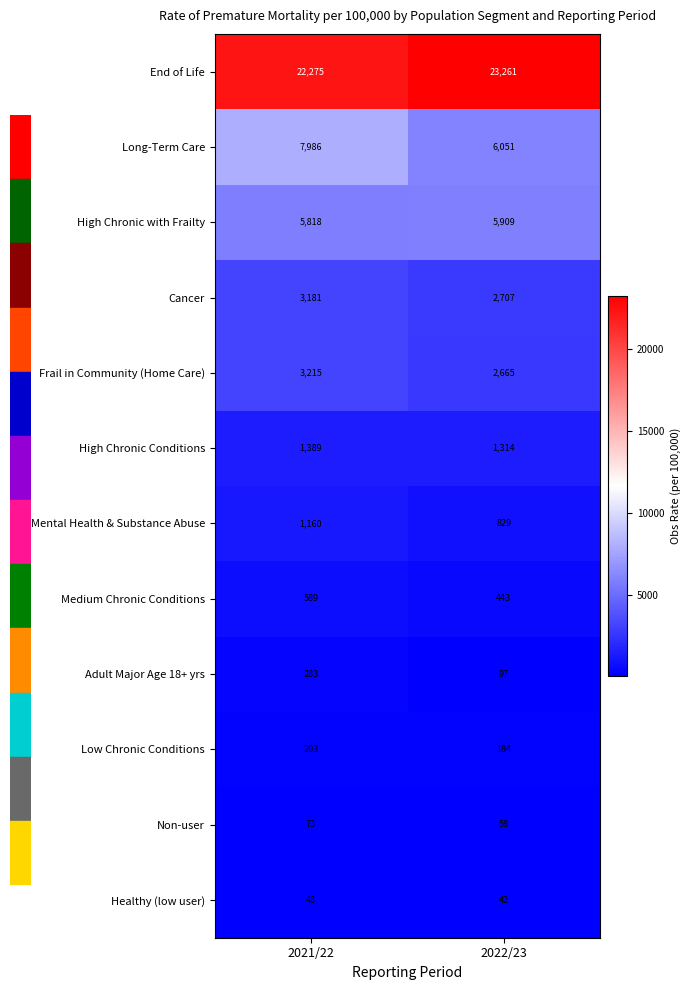

Count the number of data series in this chart.

12